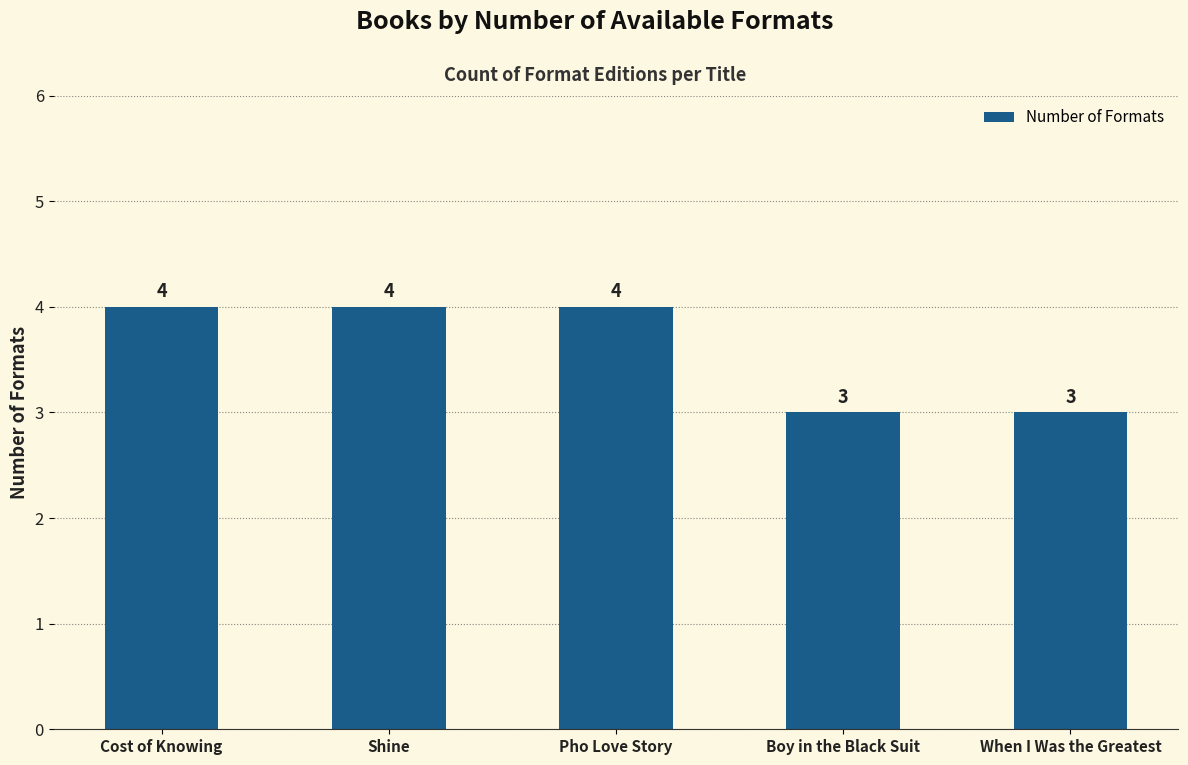

Reading left to right, what are all the values shown in this chart?

4	4	4	3	3